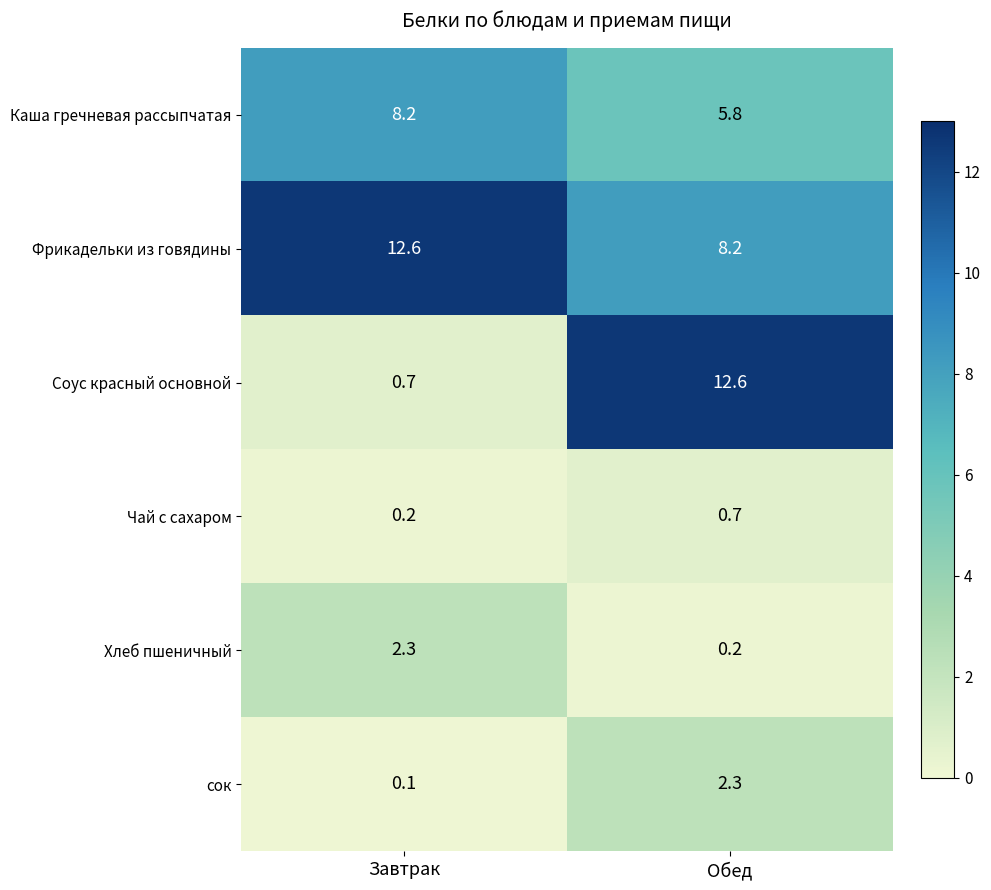

The value of Каша гречневая рассыпчатая at Завтрак is 8.2. True or false?

True